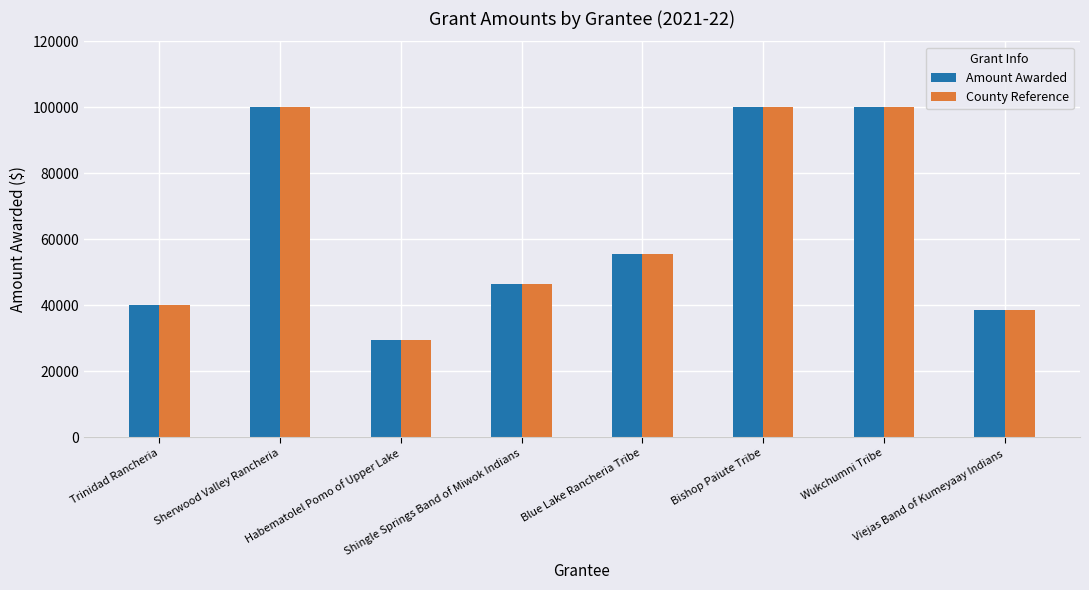

Where does the Amount Awarded series first go above 55584?

Sherwood Valley Rancheria